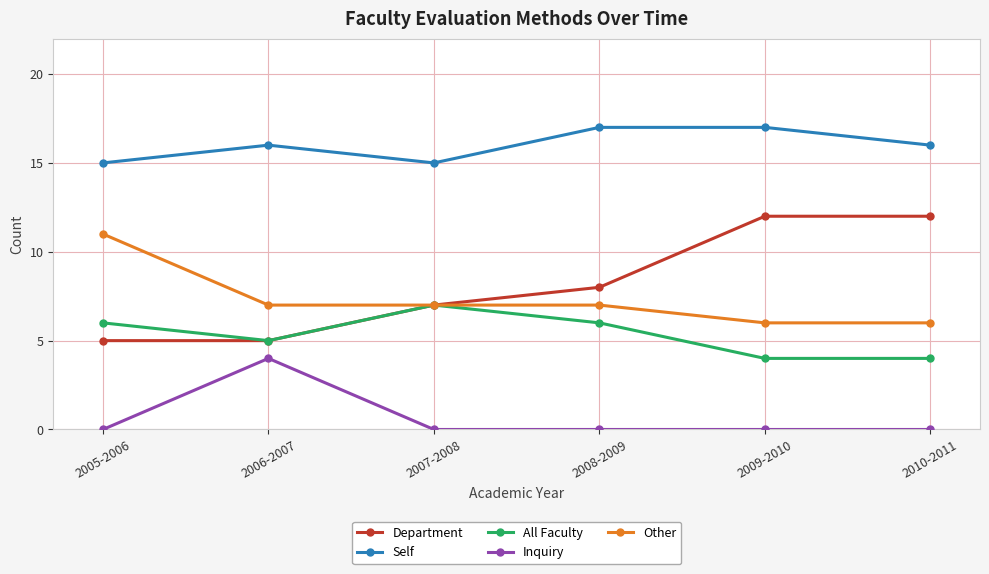

True or false: Inquiry and All Faculty cross at least once.

False